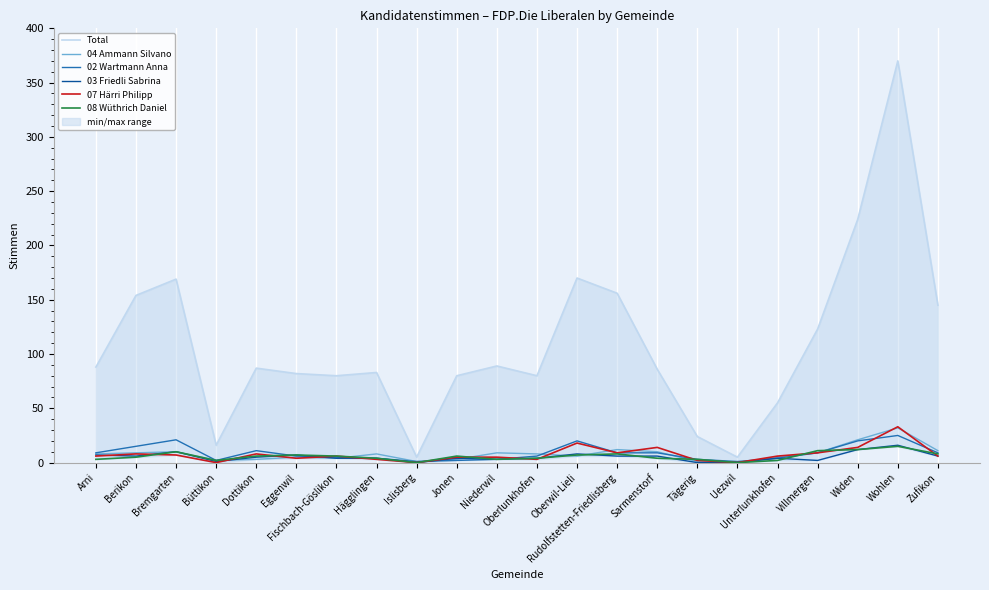

What is the spread (max minus min) of values at Niederwil?

86